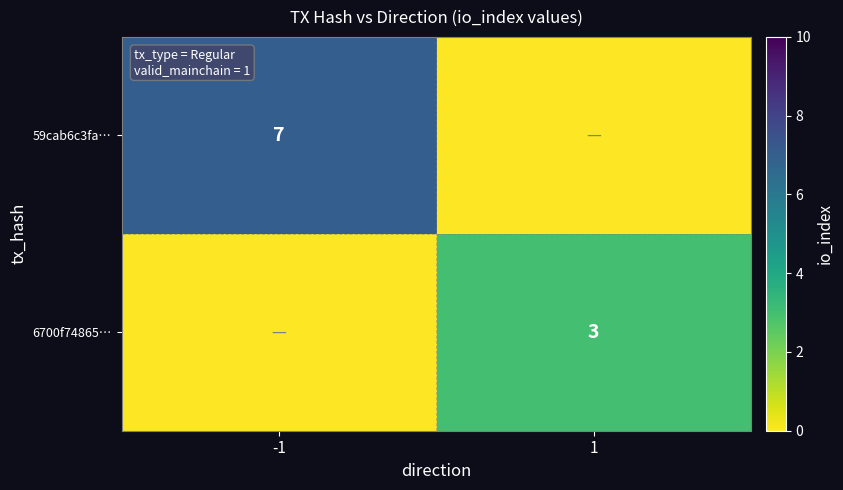

True or false: 59cab6c3fa… has a value of 4 at -1.

False